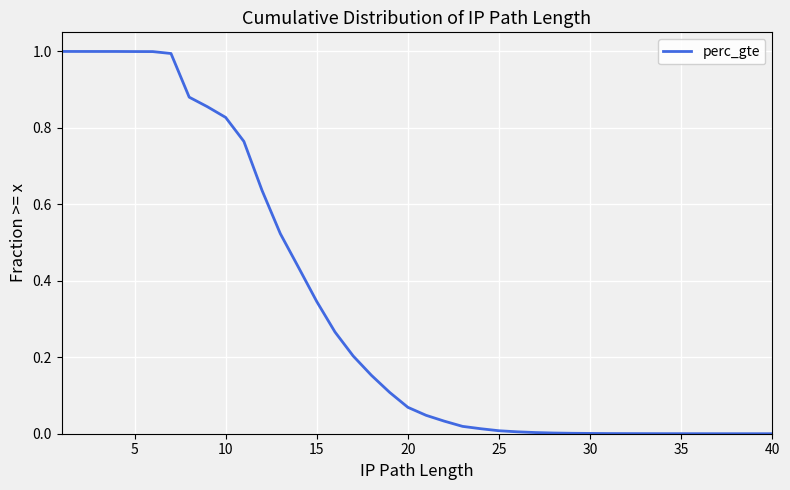

Which label corresponds to the smallest value in the chart?

40